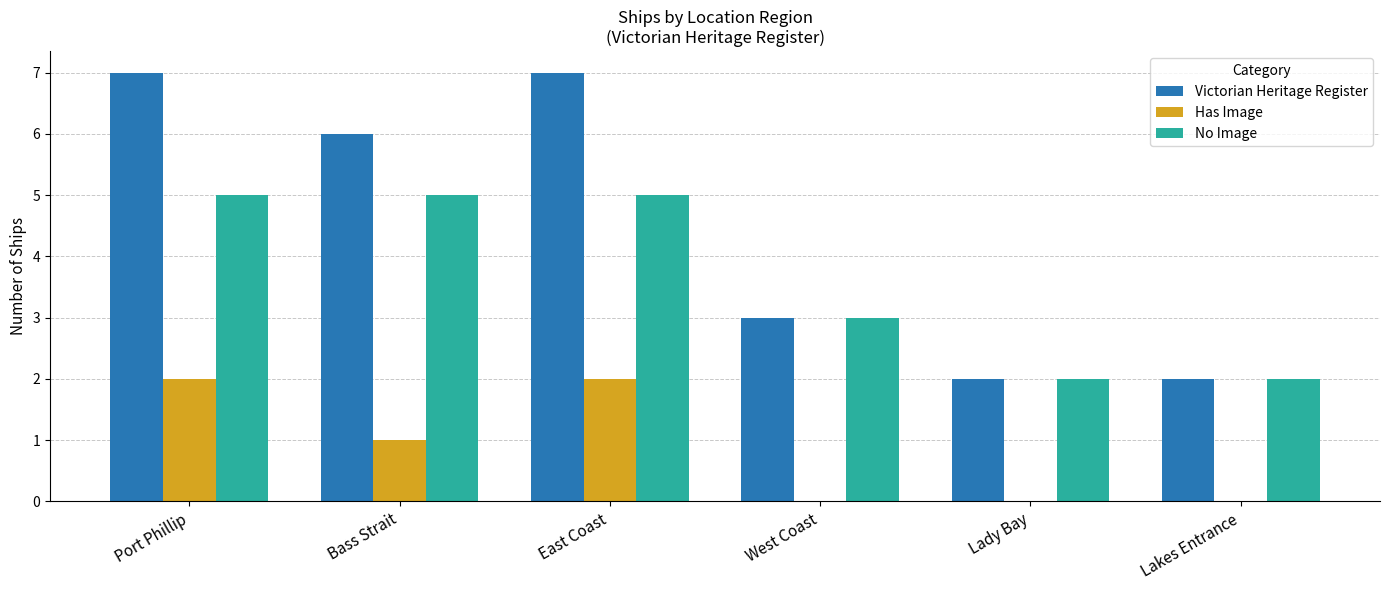

True or false: Has Image has a value of 3 at Port Phillip.

False